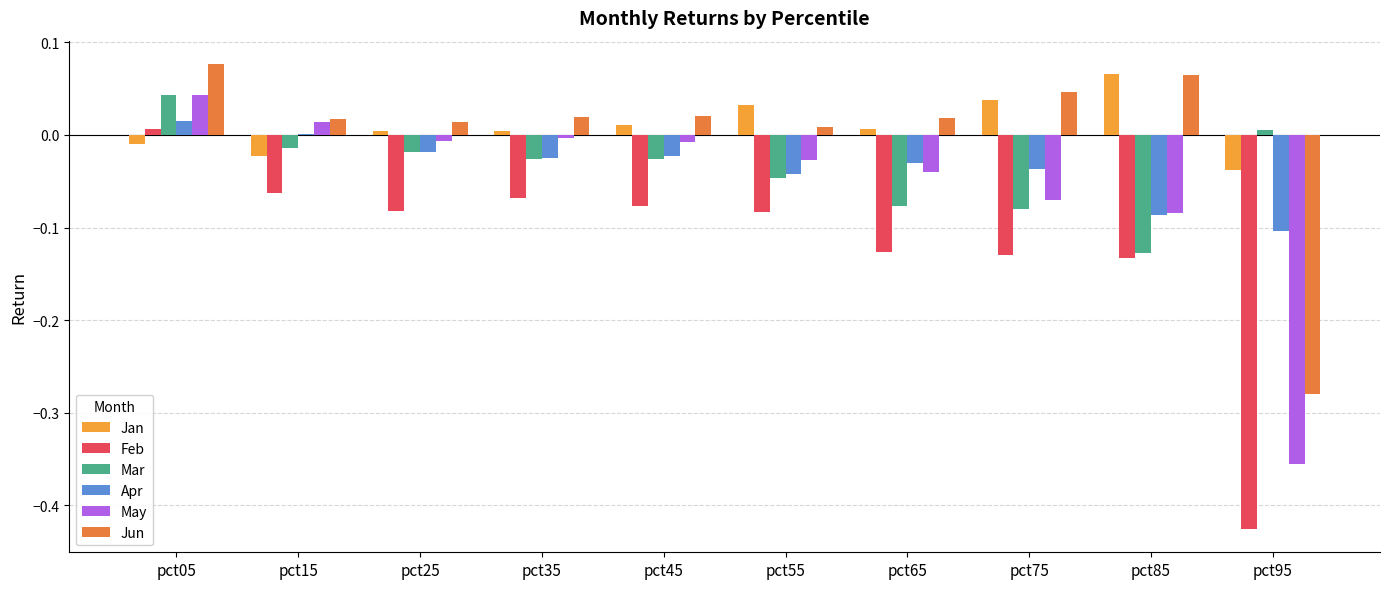

Reading left to right, transcribe all the data shown in this chart.

Jan: pct05=-0.0	pct15=-0.0	pct25=0.0	pct35=0.0	pct45=0.0	pct55=0.0	pct65=0.0	pct75=0.0	pct85=0.1	pct95=-0.0
Feb: pct05=0.0	pct15=-0.1	pct25=-0.1	pct35=-0.1	pct45=-0.1	pct55=-0.1	pct65=-0.1	pct75=-0.1	pct85=-0.1	pct95=-0.4
Mar: pct05=0.0	pct15=-0.0	pct25=-0.0	pct35=-0.0	pct45=-0.0	pct55=-0.0	pct65=-0.1	pct75=-0.1	pct85=-0.1	pct95=0.0
Apr: pct05=0.0	pct15=0.0	pct25=-0.0	pct35=-0.0	pct45=-0.0	pct55=-0.0	pct65=-0.0	pct75=-0.0	pct85=-0.1	pct95=-0.1
May: pct05=0.0	pct15=0.0	pct25=-0.0	pct35=-0.0	pct45=-0.0	pct55=-0.0	pct65=-0.0	pct75=-0.1	pct85=-0.1	pct95=-0.4
Jun: pct05=0.1	pct15=0.0	pct25=0.0	pct35=0.0	pct45=0.0	pct55=0.0	pct65=0.0	pct75=0.0	pct85=0.1	pct95=-0.3